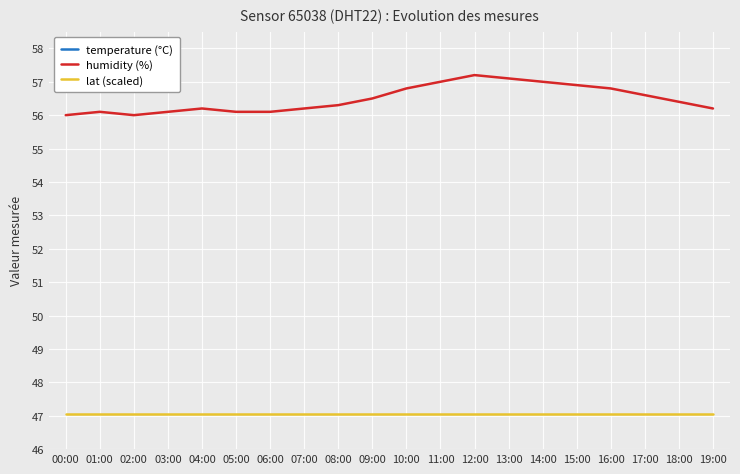

Which series has the widest spread of values?

humidity (%)